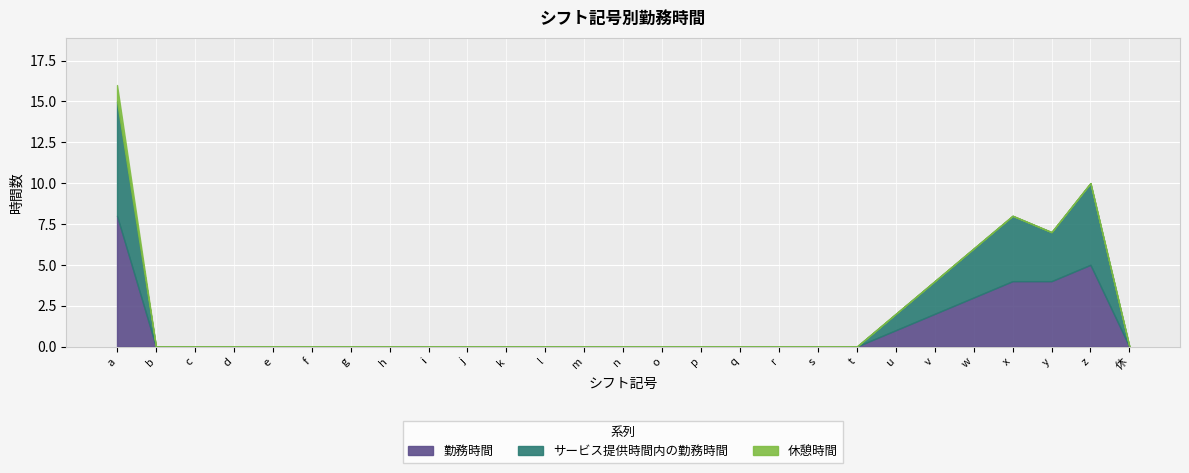

How many categories are shown in the chart?

27